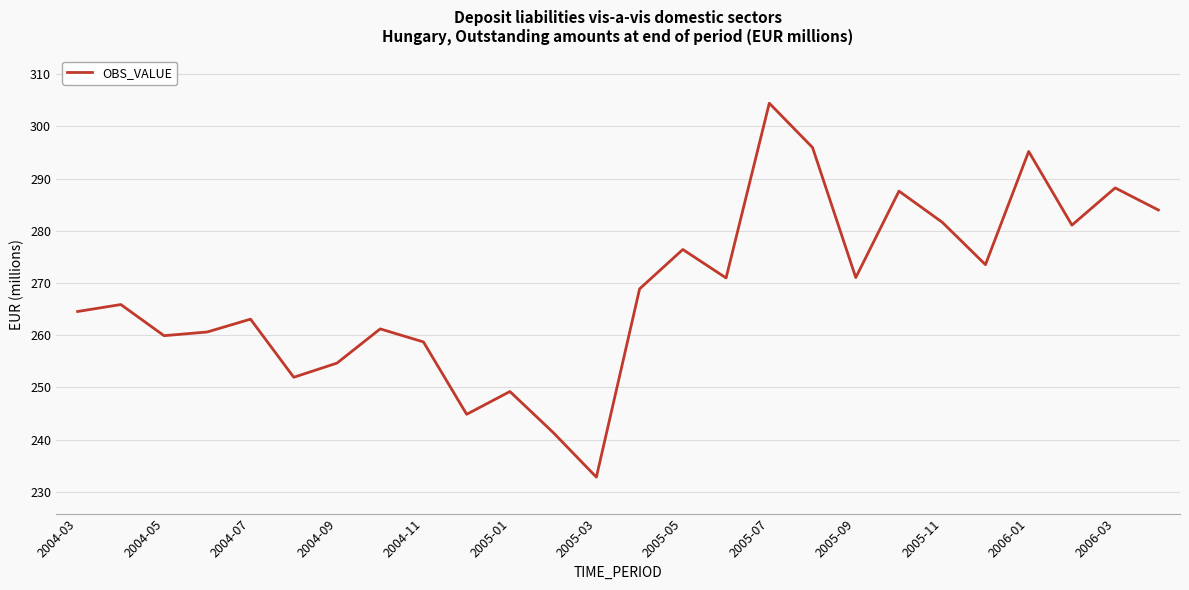

Reading right to left, what are all the values shown in this chart?

284.0	288.2	281.1	295.2	273.5	281.6	287.6	271.0	296.0	304.4	271.0	276.4	268.9	232.8	241.3	249.2	244.8	258.7	261.2	254.6	251.9	263.1	260.6	259.9	265.9	264.5